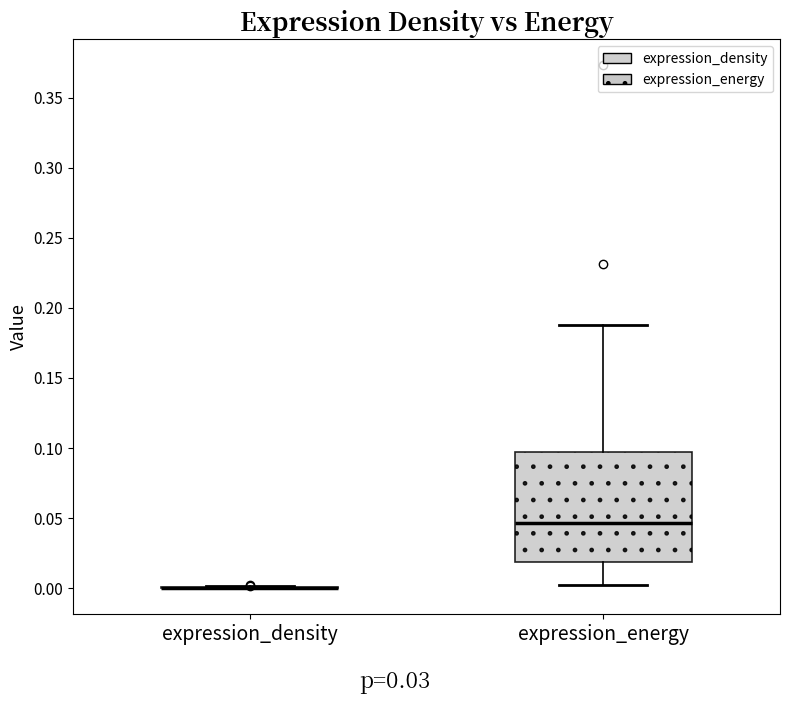

Comparing the boxes themselves (not the whiskers), which one is the tallest?

expression_energy